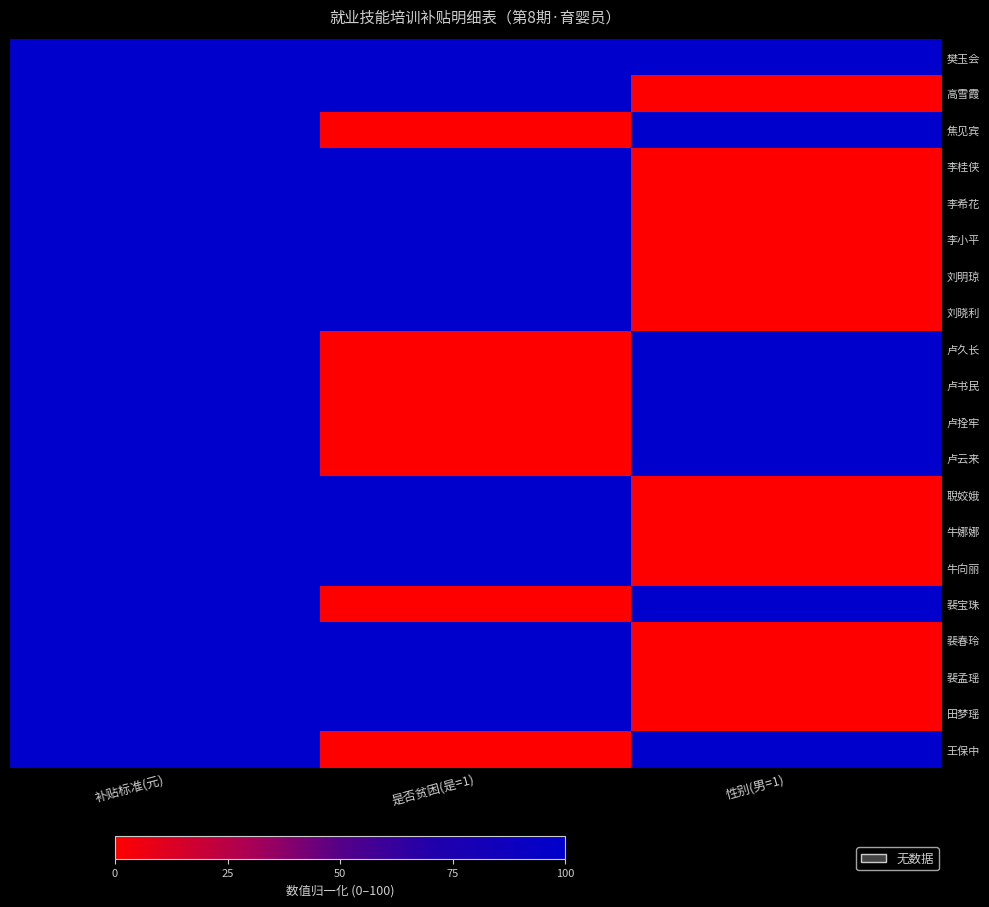

At 补贴标准(元), list the series in order from smallest to largest.

樊玉会, 高雪霞, 焦见宾, 李桂侠, 李希花, 李小平, 刘明琼, 刘晓利, 卢久长, 卢书民, 卢拴牢, 卢云来, 聣姣娥, 牛娜娜, 牛向丽, 裴宝珠, 裴春玲, 裴孟瑶, 田梦瑶, 王保中